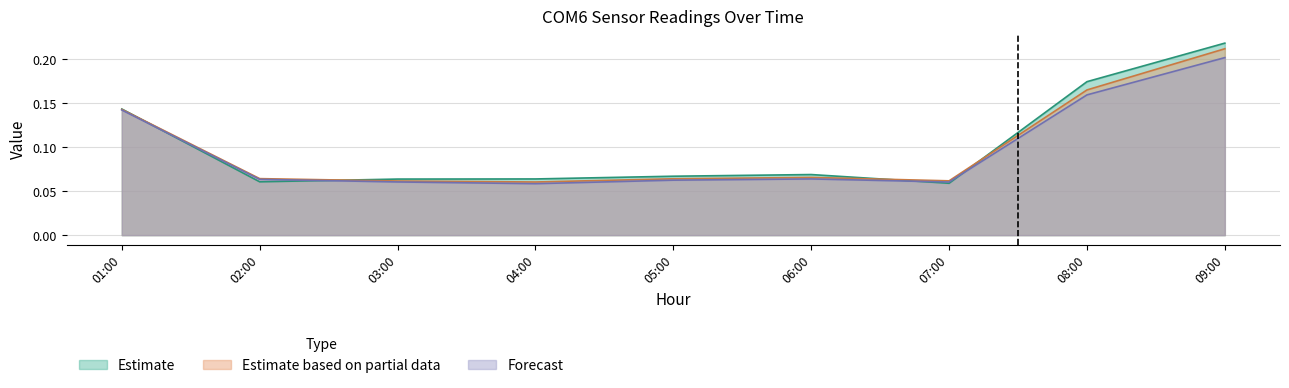

Which series changed the most between 01:00 and 09:00?

Estimate